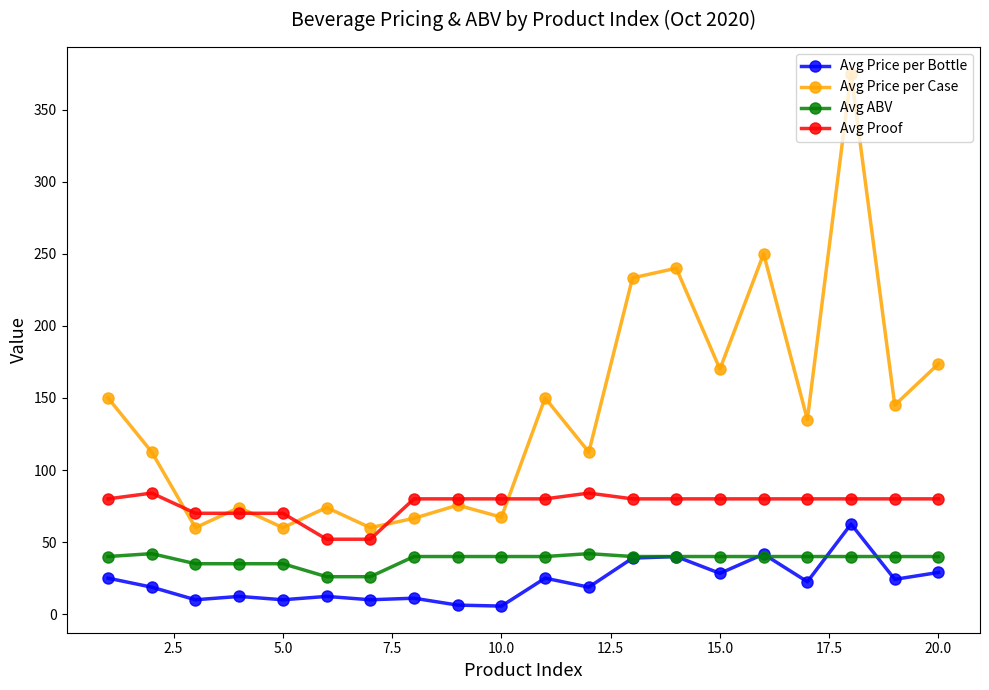

What is the minimum value for Avg Price per Case?

60.0